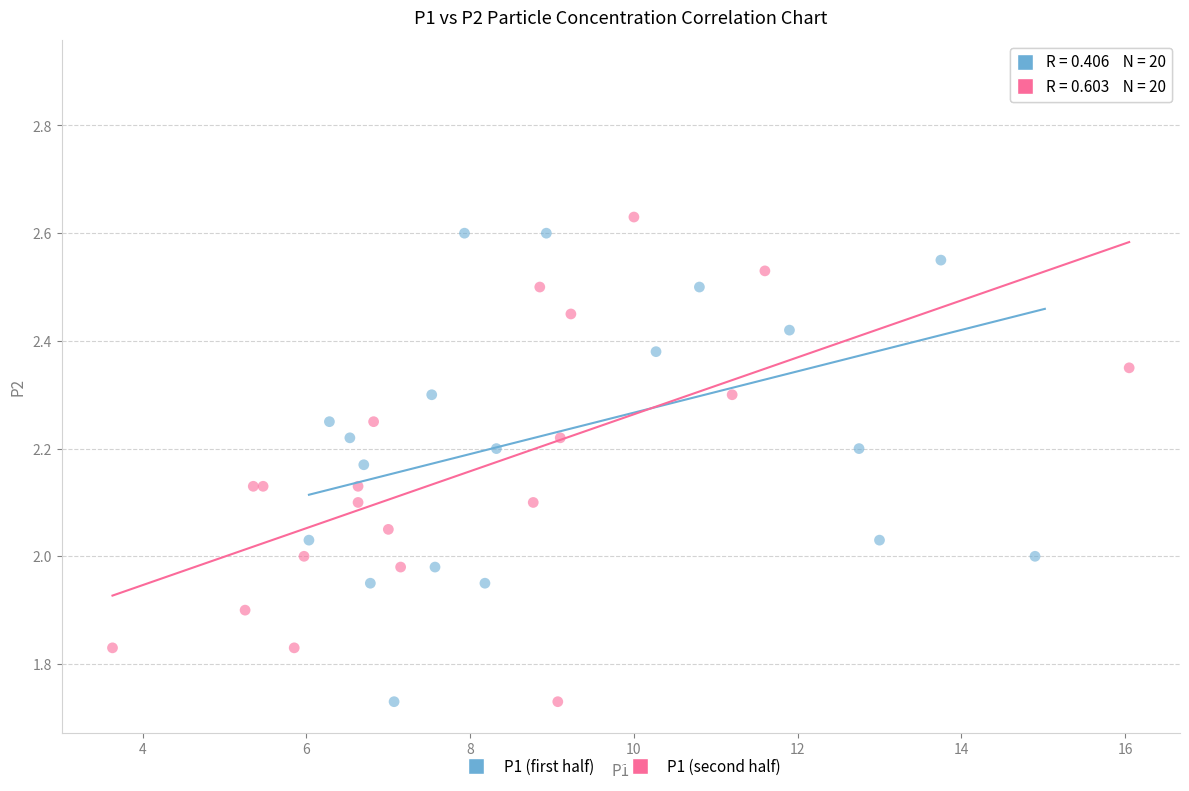

Which series has the widest spread of Y values?

P1 (first half)